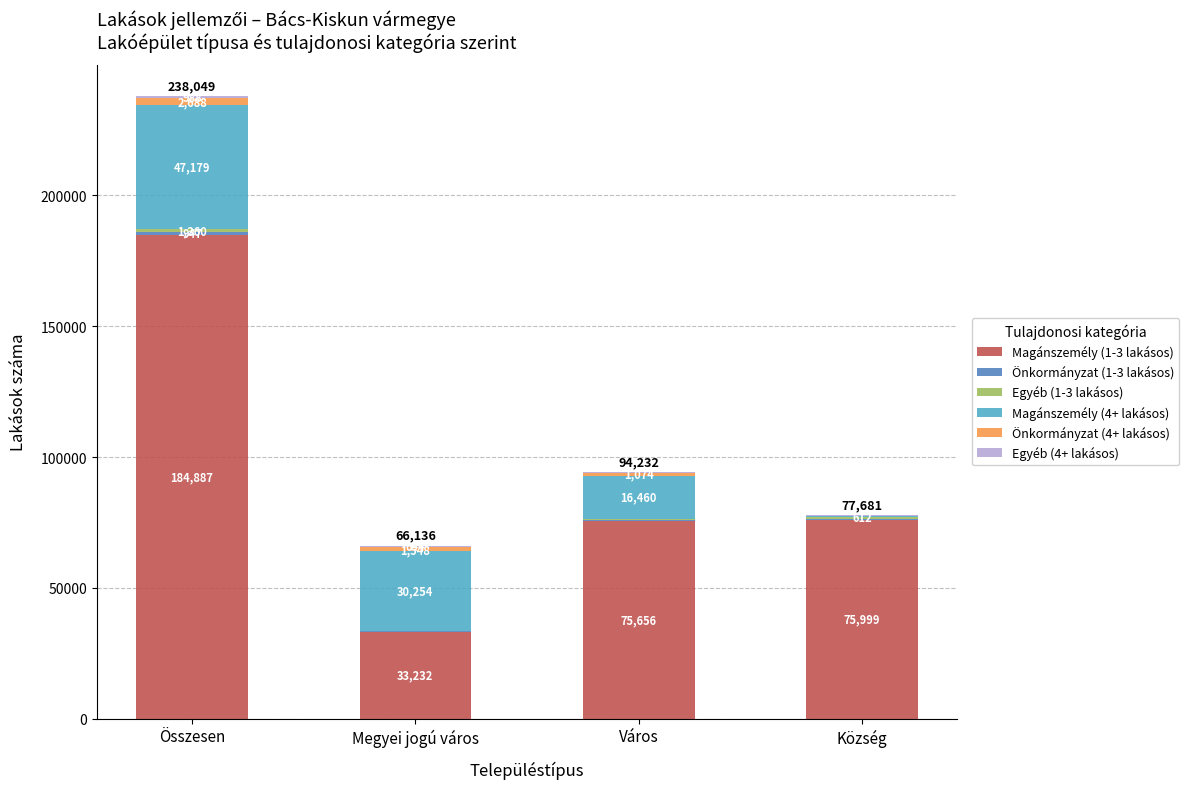

What is the highest value of the Magánszemély (1-3 lakásos) series?

184887